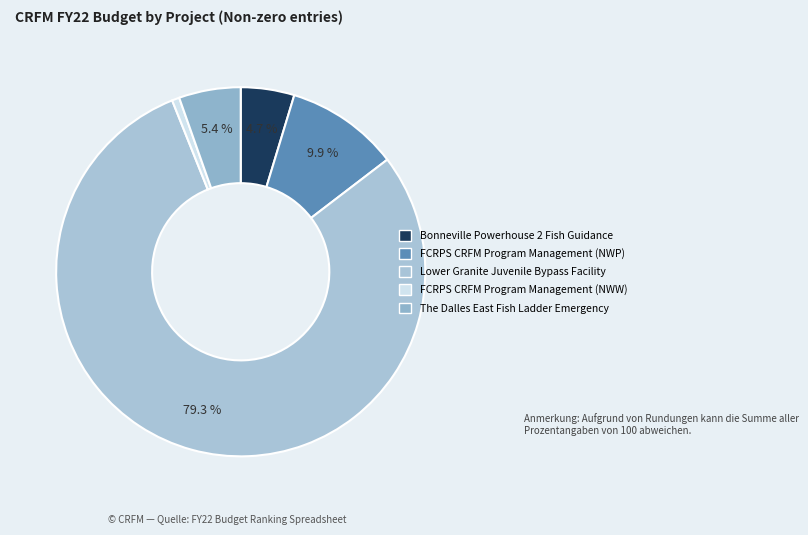

Combined, do FCRPS CRFM Program Management (NWW) and Lower Granite Juvenile Bypass Facility account for over 50%?

Yes